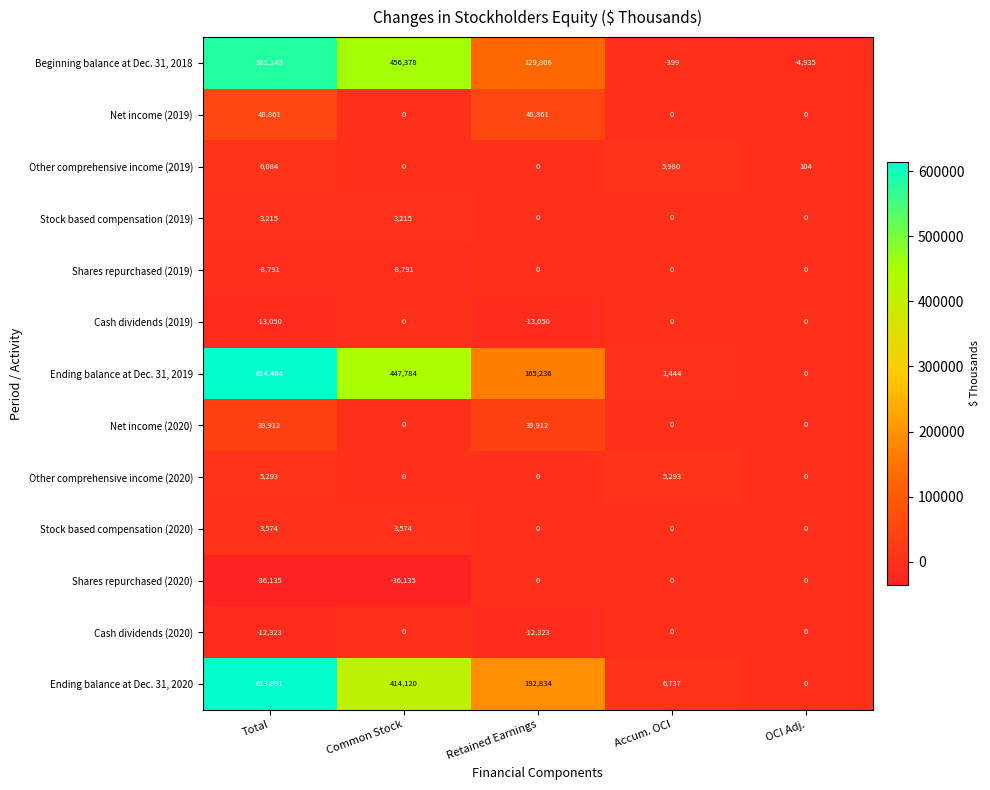

Between Total and Common Stock, which series saw the biggest shift?

Ending balance at Dec. 31, 2020